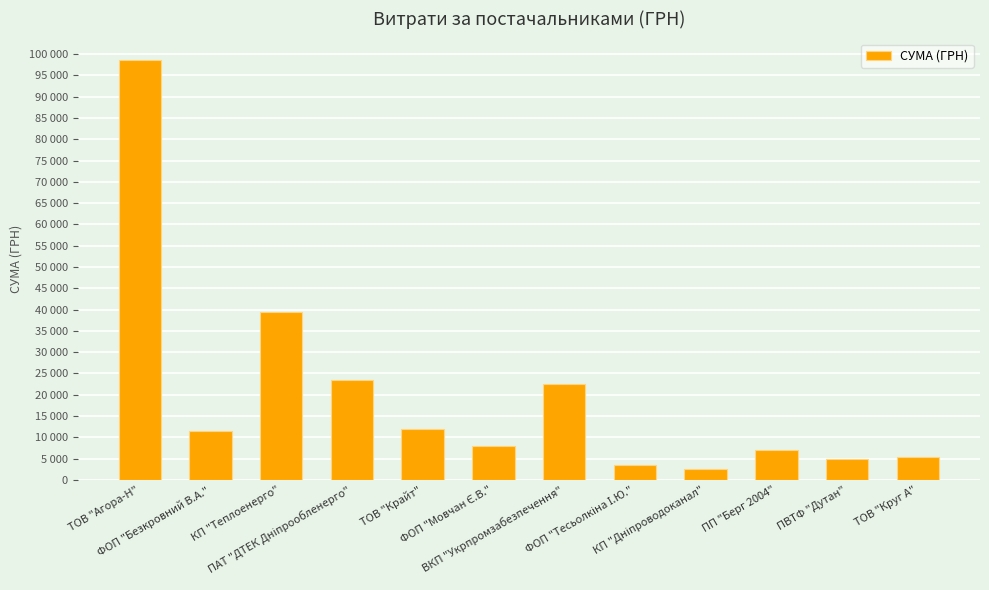

Does the chart contain any negative values?

No